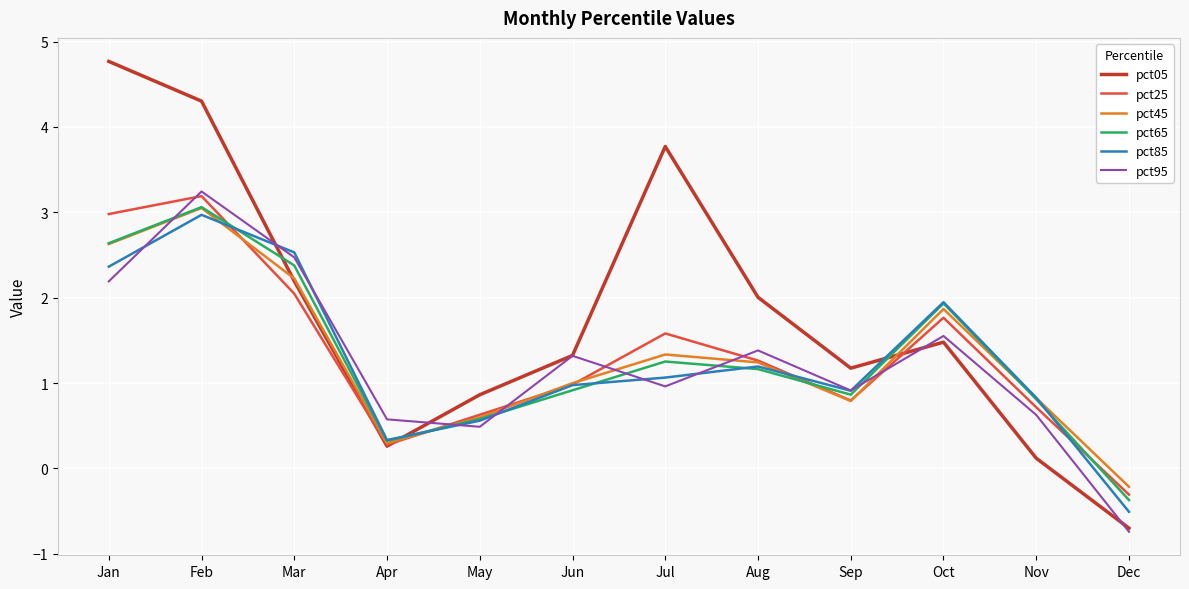

Is the value of pct85 at Nov greater than the value of pct65 at May?

Yes